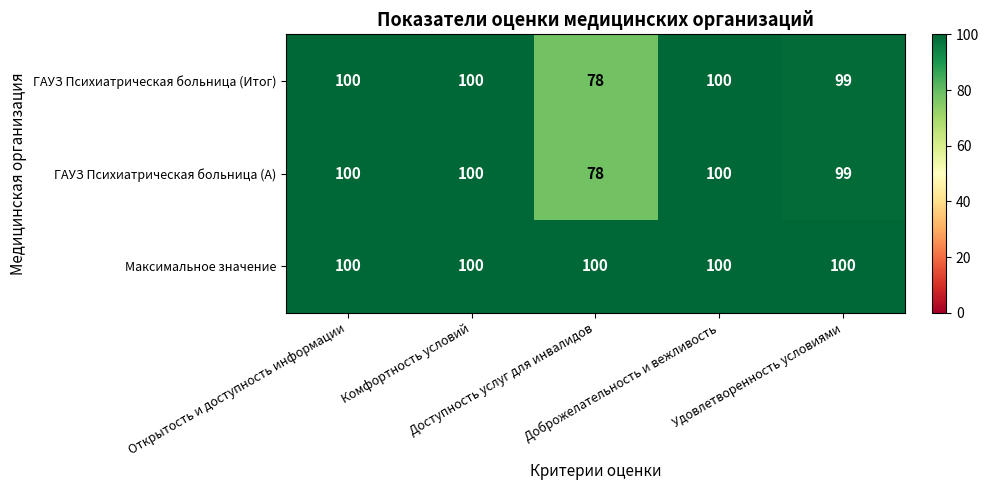

What is the maximum value shown in the chart?

100